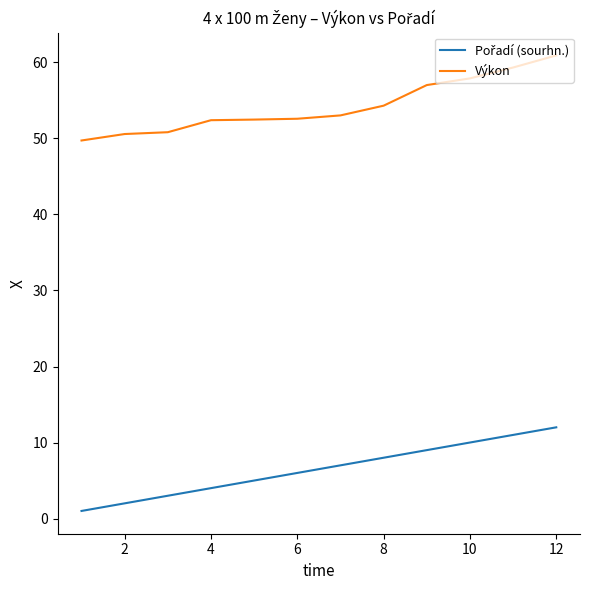

Which series has the largest total across all categories?

Výkon